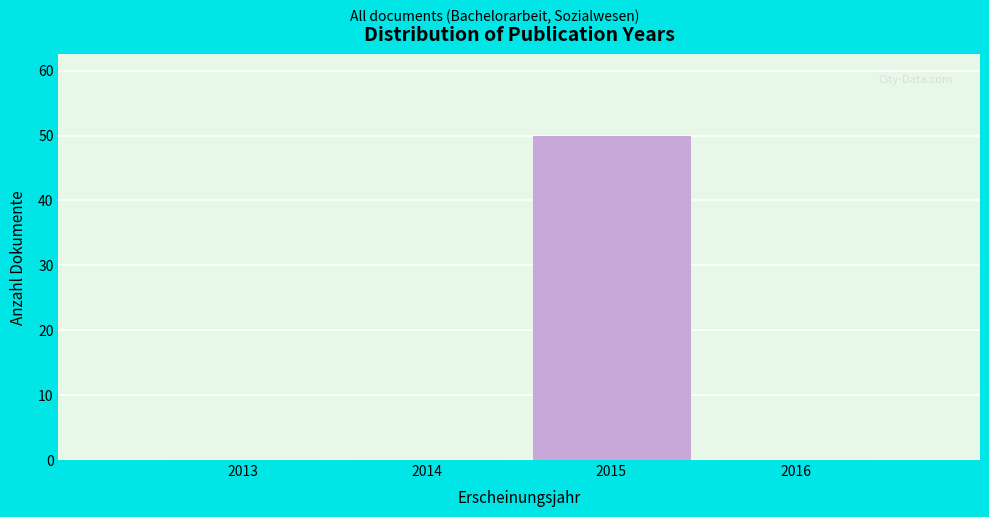

Reading left to right, what are all the values shown in this chart?

2013=0	2014=0	2015=50	2016=0